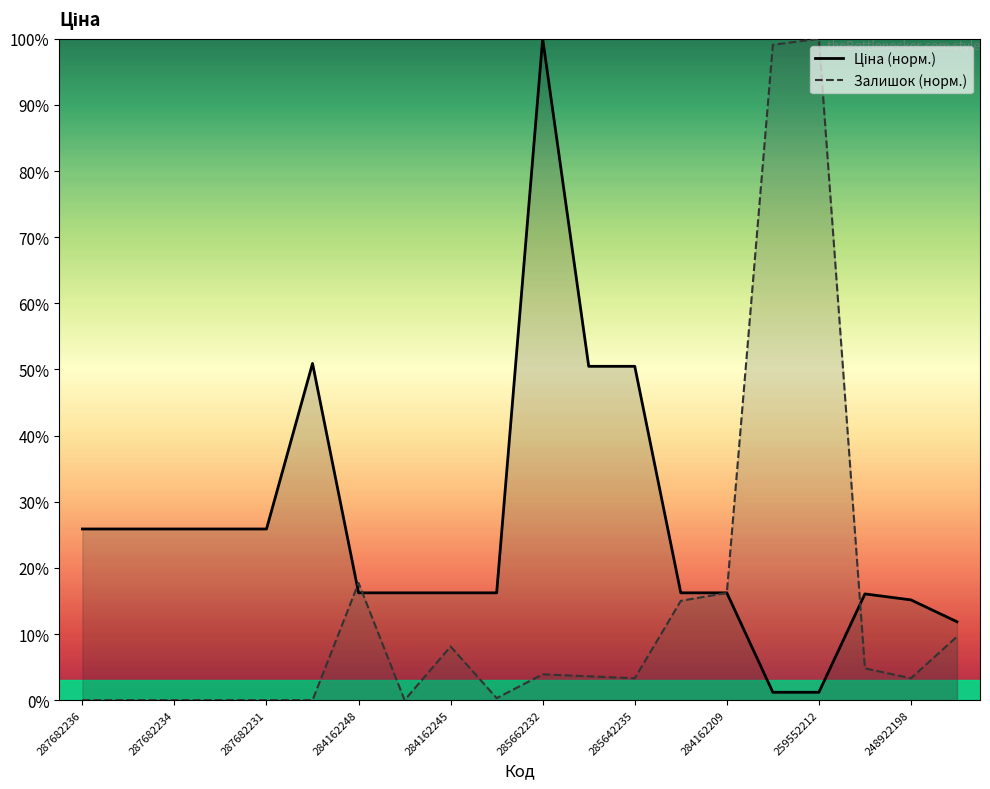

What is the highest value of the Ціна (норм.) series?

100.0